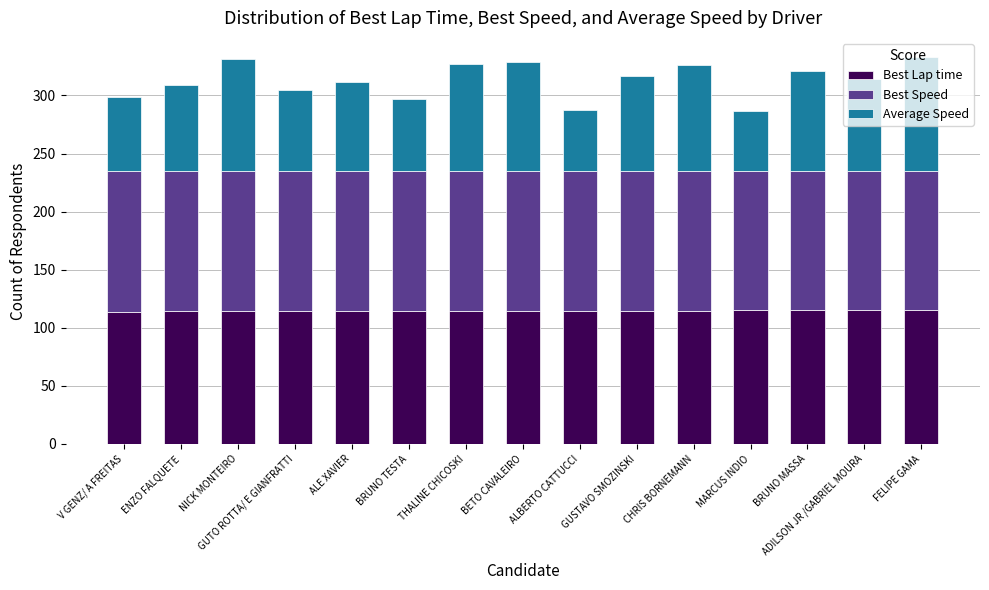

What value does the Best Lap time series have at GUTO ROTTA/ E GIANFRATTI?

114.4